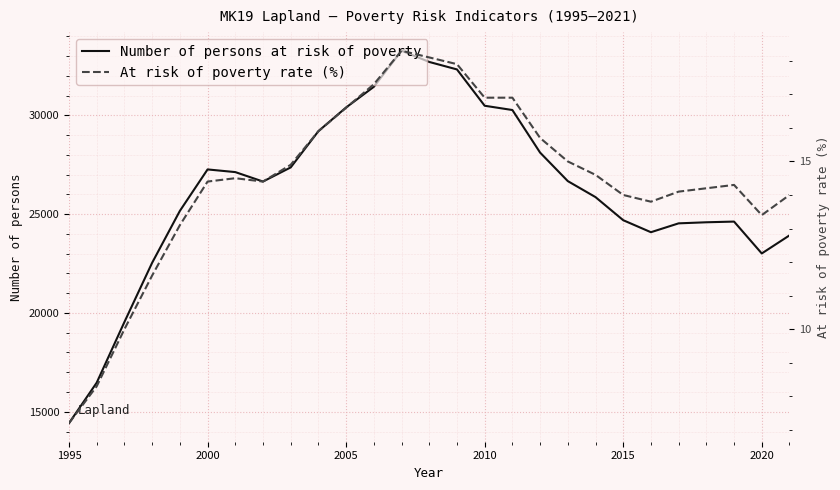

What is the minimum value for Number of persons at risk of poverty?

14426